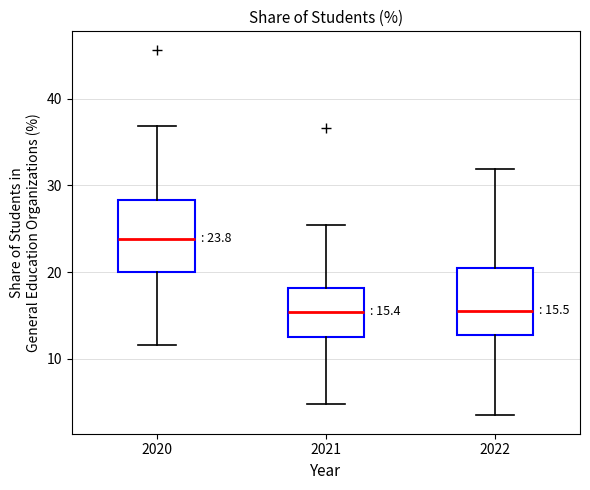

Which box has the highest median line?

2020